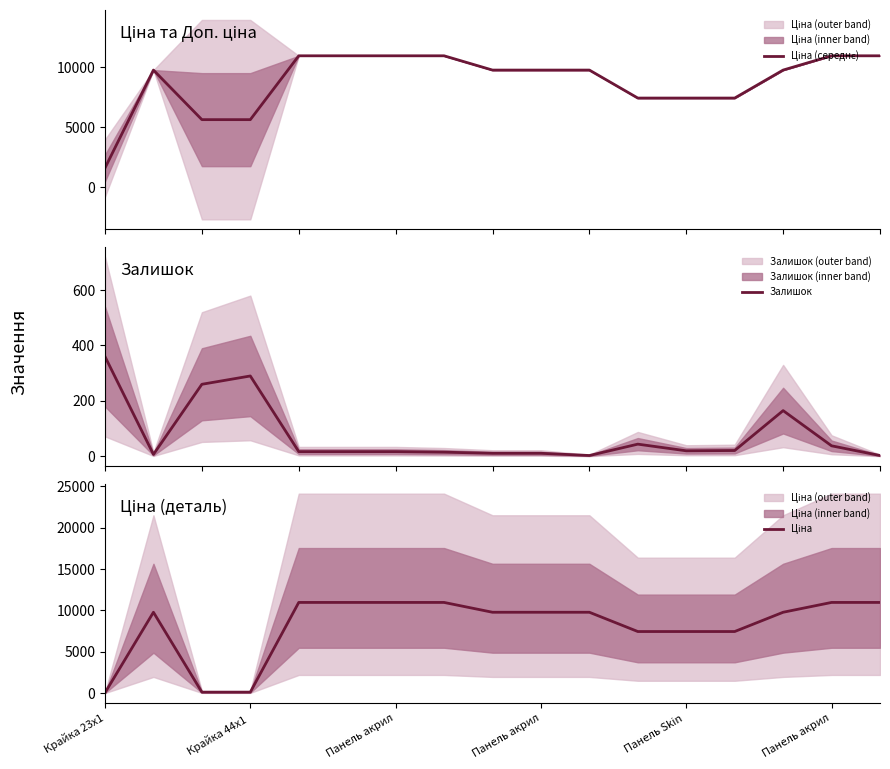

What are all the series names shown in the legend?

Ціна (середнє), Залишок, Ціна